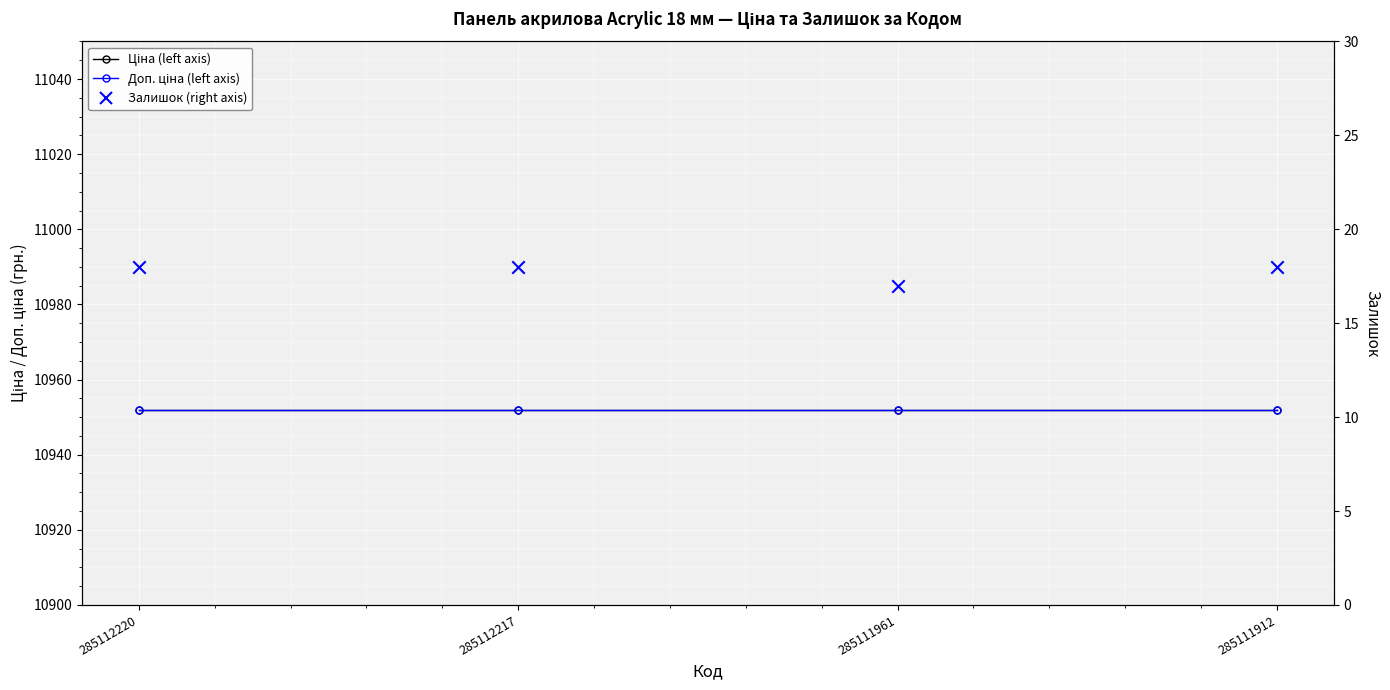

At which category is the sum across all series the highest?

285112220